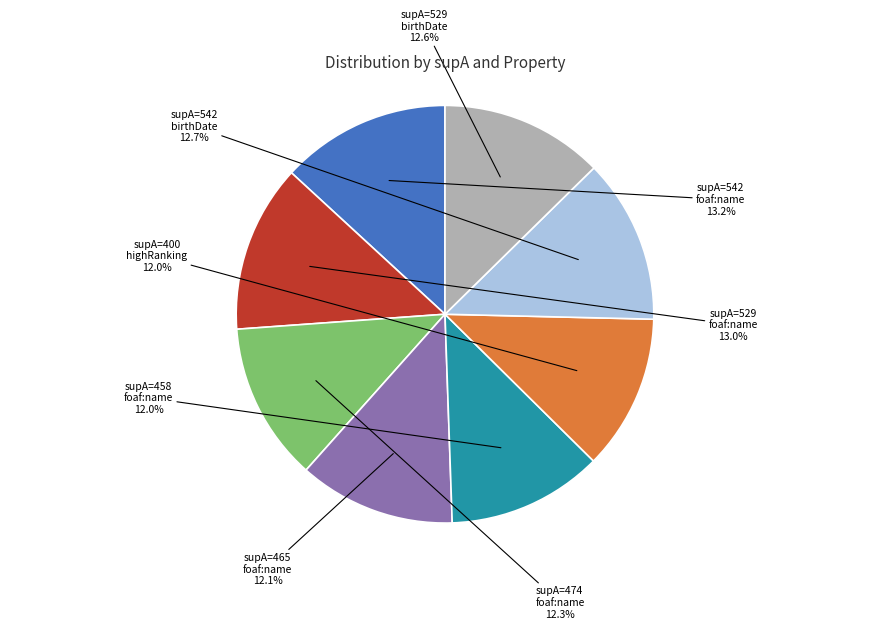

Does any single category account for the majority?

No